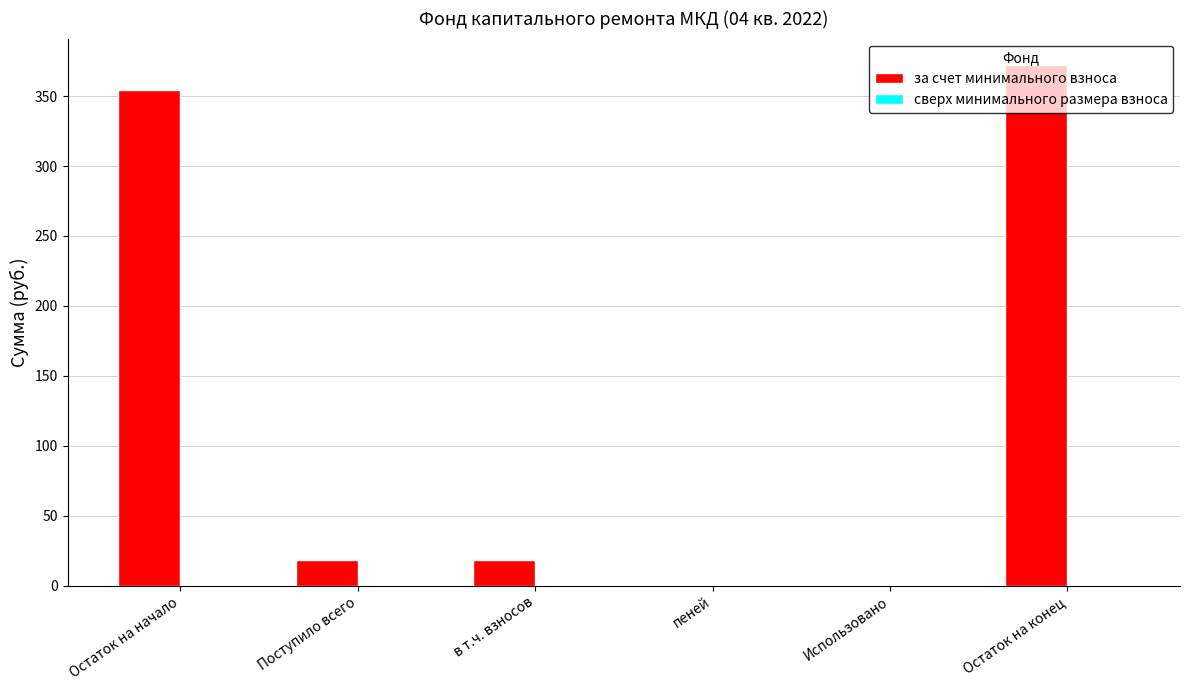

What value does the data have at Поступило всего?

18.3